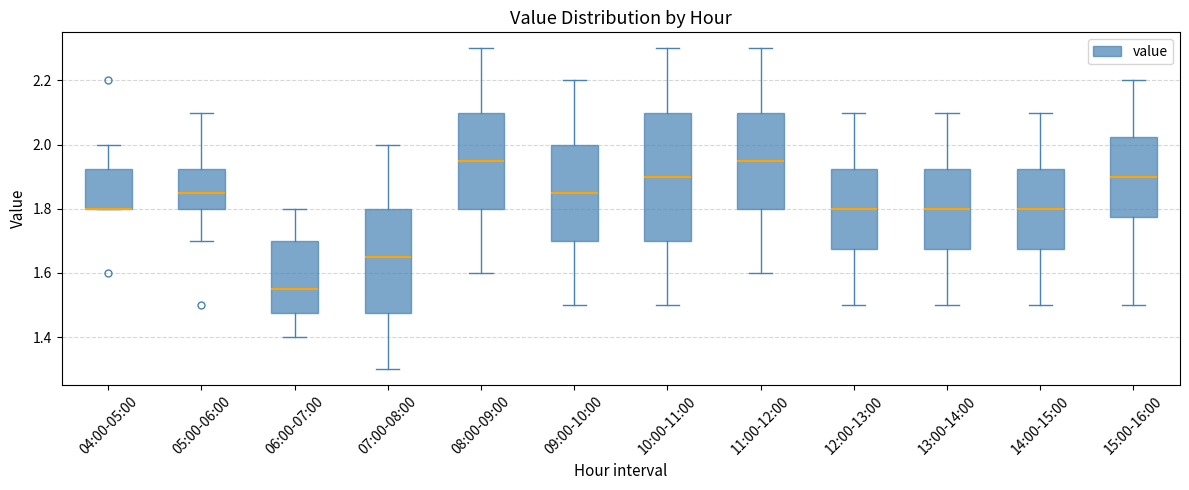

Where does the upper whisker of the box for 11:00-12:00 end on the y-axis? The values are not printed on the chart, so give them approximately, as read against the axis.

2.30